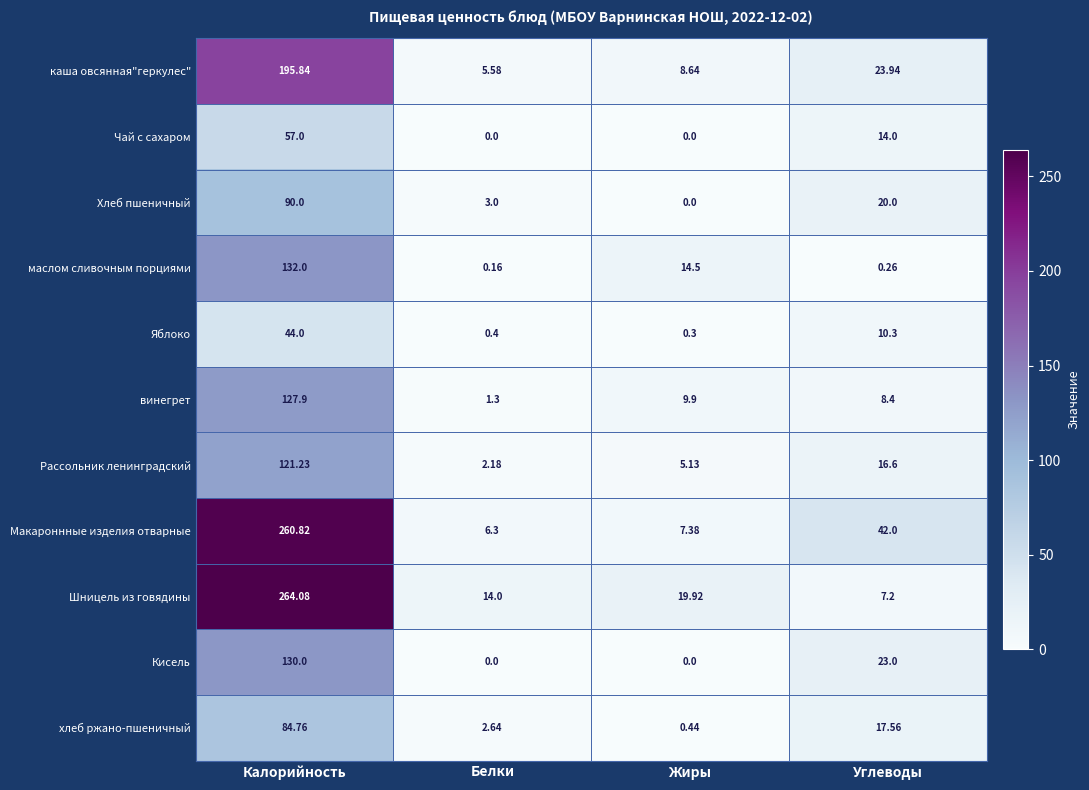

Which series has the largest range (max minus min)?

Шницель из говядины